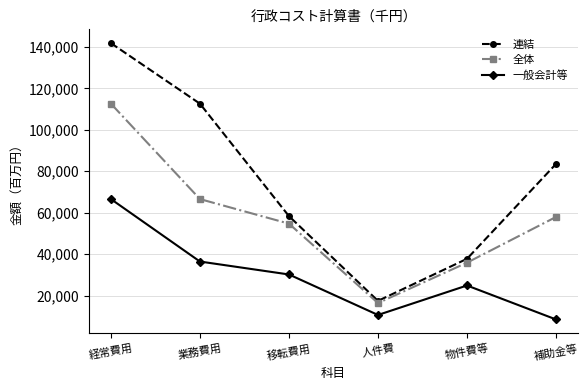

Count the number of data series in this chart.

3